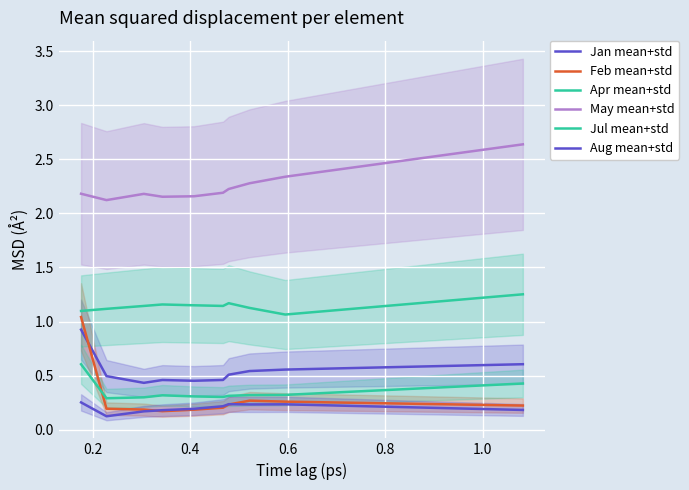

What is the label of the 3rd point from the left?

0.4